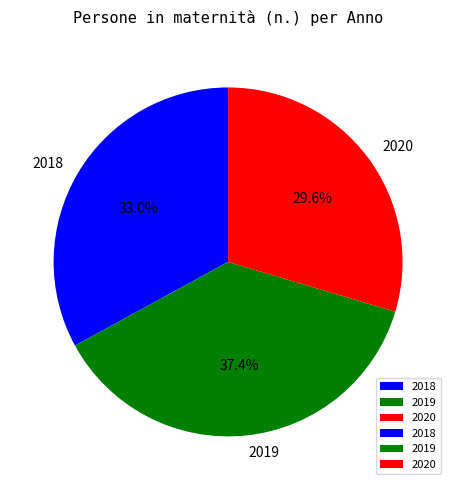

What percentage do 2020 and 2019 together represent?

67.0%